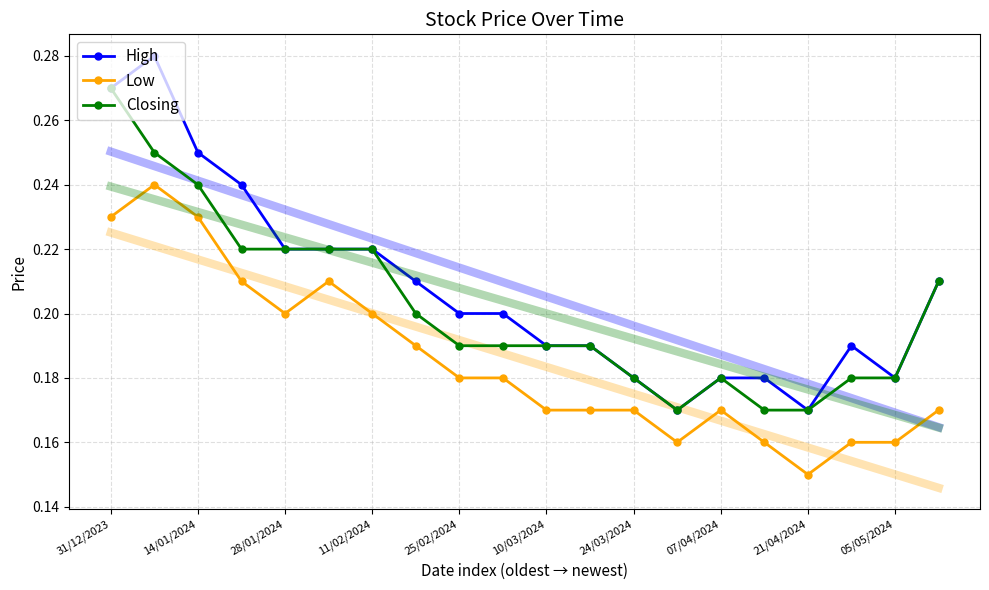

True or false: Low and Closing intersect in this chart.

False